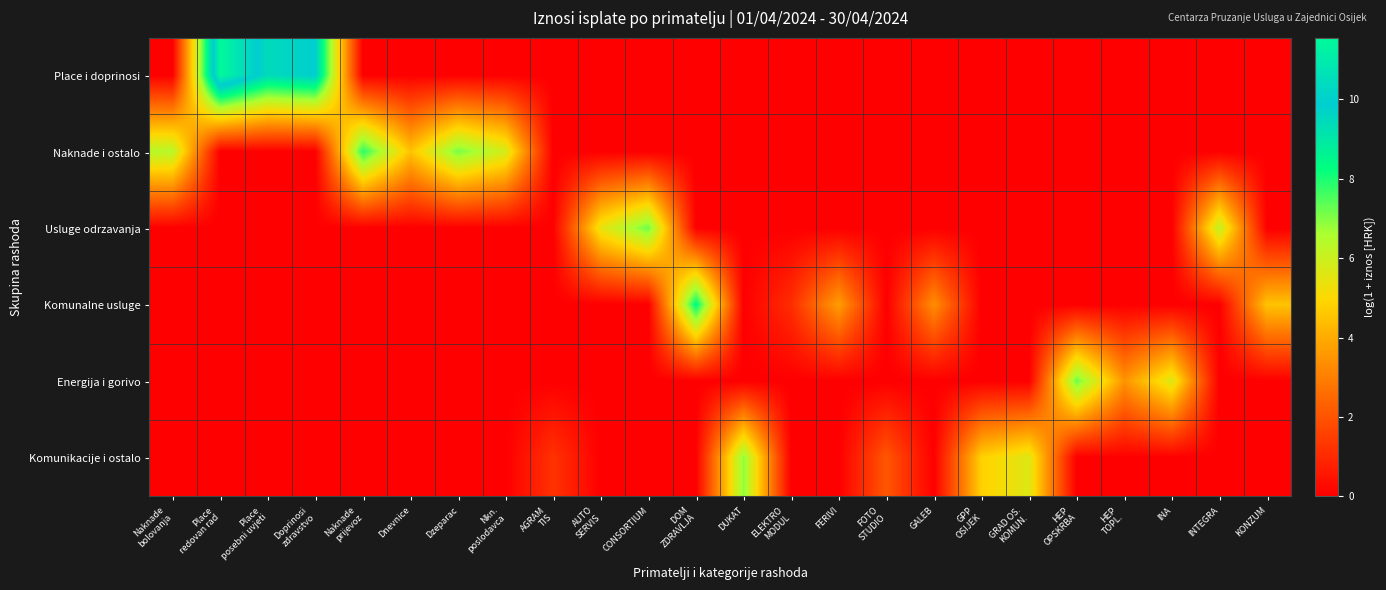

Reading left to right, what are all the values shown in this chart?

Place i doprinosi: Naknade
bolovanja=0.0	Place
redovan rad=11.5	Place
posebni uvjeti=9.4	Doprinosi
zdravstvo=9.9	Naknade
prijevoz=0.0	Dnevnice=0.0	Dzeparac=0.0	Nkn.
poslodavca=0.0	AGRAM
TIS=0.0	AUTO
SERVIS=0.0	CONSORTIUM=0.0	DOM
ZDRAVLJA=0.0	DUKAT=0.0	ELEKTRO
MODUL=0.0	FERIVI=0.0	FOTO
STUDIO=0.0	GALEB=0.0	GPP
OSIJEK=0.0	GRAD OS.
KOMUN.=0.0	HEP
OPSKRBA=0.0	HEP
TOPL.=0.0	INA=0.0	INTEGRA=0.0	KONZUM=0.0
Naknade i ostalo: Naknade
bolovanja=6.4	Place
redovan rad=0.0	Place
posebni uvjeti=0.0	Doprinosi
zdravstvo=0.0	Naknade
prijevoz=7.9	Dnevnice=4.5	Dzeparac=7.1	Nkn.
poslodavca=5.8	AGRAM
TIS=0.0	AUTO
SERVIS=0.0	CONSORTIUM=0.0	DOM
ZDRAVLJA=0.0	DUKAT=0.0	ELEKTRO
MODUL=0.0	FERIVI=0.0	FOTO
STUDIO=0.0	GALEB=0.0	GPP
OSIJEK=0.0	GRAD OS.
KOMUN.=0.0	HEP
OPSKRBA=0.0	HEP
TOPL.=0.0	INA=0.0	INTEGRA=0.0	KONZUM=0.0
Usluge odrzavanja: Naknade
bolovanja=0.0	Place
redovan rad=0.0	Place
posebni uvjeti=0.0	Doprinosi
zdravstvo=0.0	Naknade
prijevoz=0.0	Dnevnice=0.0	Dzeparac=0.0	Nkn.
poslodavca=0.0	AGRAM
TIS=0.0	AUTO
SERVIS=5.4	CONSORTIUM=7.2	DOM
ZDRAVLJA=0.0	DUKAT=0.0	ELEKTRO
MODUL=0.0	FERIVI=0.0	FOTO
STUDIO=0.0	GALEB=0.0	GPP
OSIJEK=0.0	GRAD OS.
KOMUN.=0.0	HEP
OPSKRBA=0.0	HEP
TOPL.=0.0	INA=0.0	INTEGRA=6.2	KONZUM=0.0
Komunalne usluge: Naknade
bolovanja=0.0	Place
redovan rad=0.0	Place
posebni uvjeti=0.0	Doprinosi
zdravstvo=0.0	Naknade
prijevoz=0.0	Dnevnice=0.0	Dzeparac=0.0	Nkn.
poslodavca=0.0	AGRAM
TIS=0.0	AUTO
SERVIS=0.0	CONSORTIUM=0.0	DOM
ZDRAVLJA=8.4	DUKAT=0.0	ELEKTRO
MODUL=1.1	FERIVI=3.7	FOTO
STUDIO=0.0	GALEB=3.4	GPP
OSIJEK=0.0	GRAD OS.
KOMUN.=0.0	HEP
OPSKRBA=0.0	HEP
TOPL.=0.0	INA=0.0	INTEGRA=0.0	KONZUM=4.5
Energija i gorivo: Naknade
bolovanja=0.0	Place
redovan rad=0.0	Place
posebni uvjeti=0.0	Doprinosi
zdravstvo=0.0	Naknade
prijevoz=0.0	Dnevnice=0.0	Dzeparac=0.0	Nkn.
poslodavca=0.0	AGRAM
TIS=0.0	AUTO
SERVIS=0.0	CONSORTIUM=0.0	DOM
ZDRAVLJA=0.0	DUKAT=0.0	ELEKTRO
MODUL=0.0	FERIVI=0.0	FOTO
STUDIO=0.0	GALEB=0.0	GPP
OSIJEK=0.0	GRAD OS.
KOMUN.=0.0	HEP
OPSKRBA=7.2	HEP
TOPL.=3.5	INA=5.7	INTEGRA=0.0	KONZUM=0.0
Komunikacije i ostalo: Naknade
bolovanja=0.0	Place
redovan rad=0.0	Place
posebni uvjeti=0.0	Doprinosi
zdravstvo=0.0	Naknade
prijevoz=0.0	Dnevnice=0.0	Dzeparac=0.0	Nkn.
poslodavca=0.0	AGRAM
TIS=1.2	AUTO
SERVIS=0.0	CONSORTIUM=0.0	DOM
ZDRAVLJA=0.0	DUKAT=6.9	ELEKTRO
MODUL=0.0	FERIVI=0.0	FOTO
STUDIO=2.1	GALEB=0.0	GPP
OSIJEK=4.8	GRAD OS.
KOMUN.=5.6	HEP
OPSKRBA=0.0	HEP
TOPL.=0.0	INA=0.0	INTEGRA=0.0	KONZUM=0.0